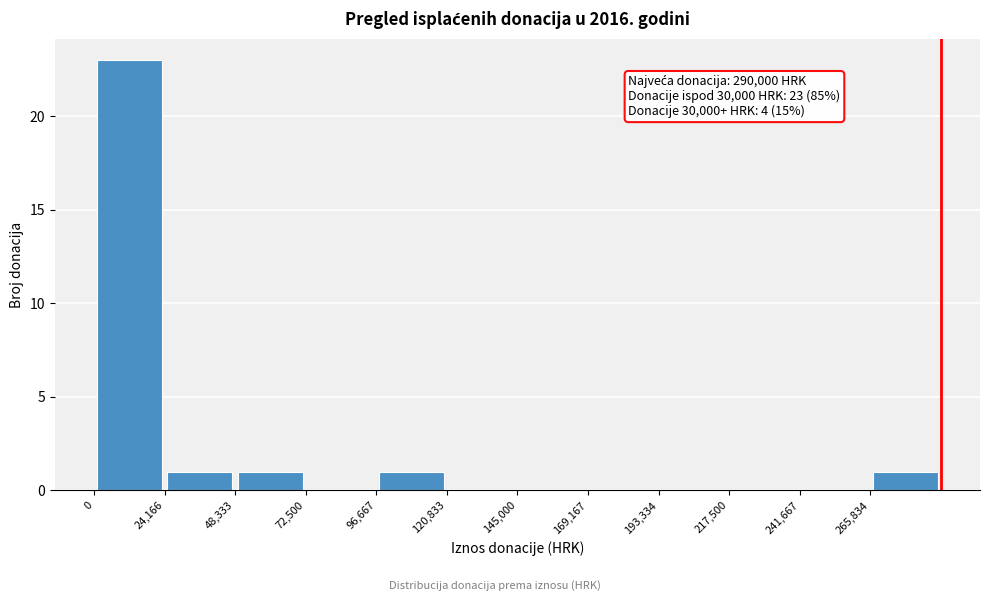

Over which range of the x-axis is the bar tallest?

0 to 25000